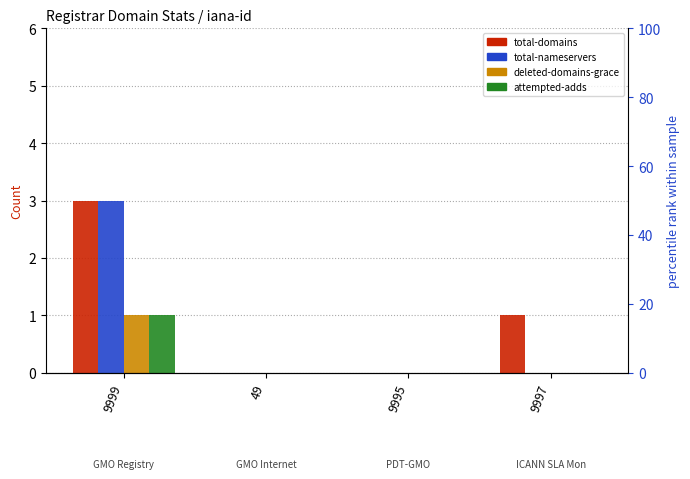

What is the difference between the maximum and minimum values in the attempted-adds series?

1